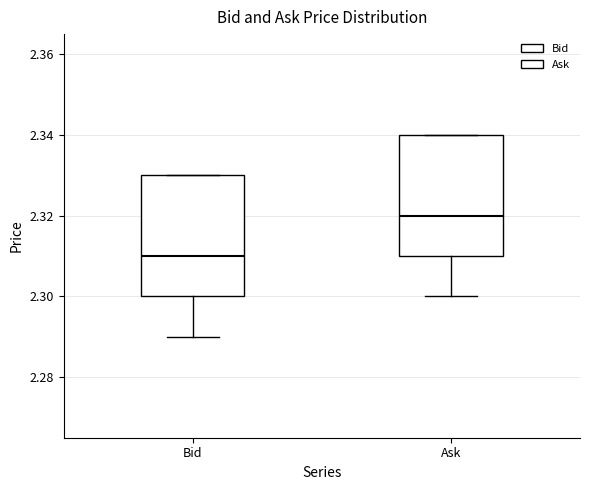

Which box's median line is the highest?

Ask